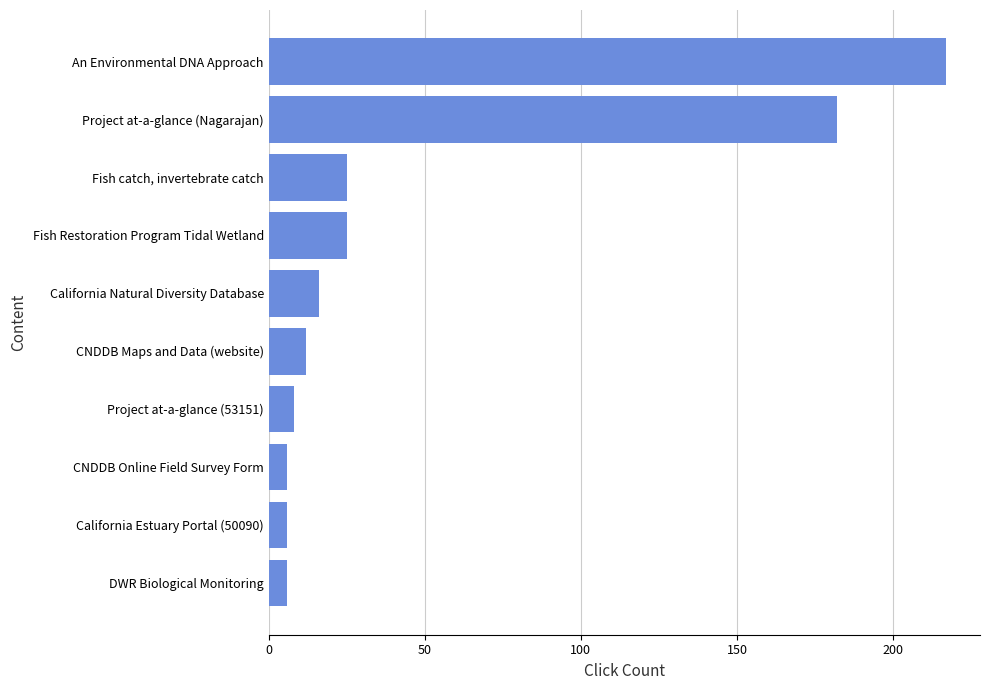

Which has a higher value, California Estuary Portal (50090) or Fish Restoration Program Tidal Wetland?

Fish Restoration Program Tidal Wetland